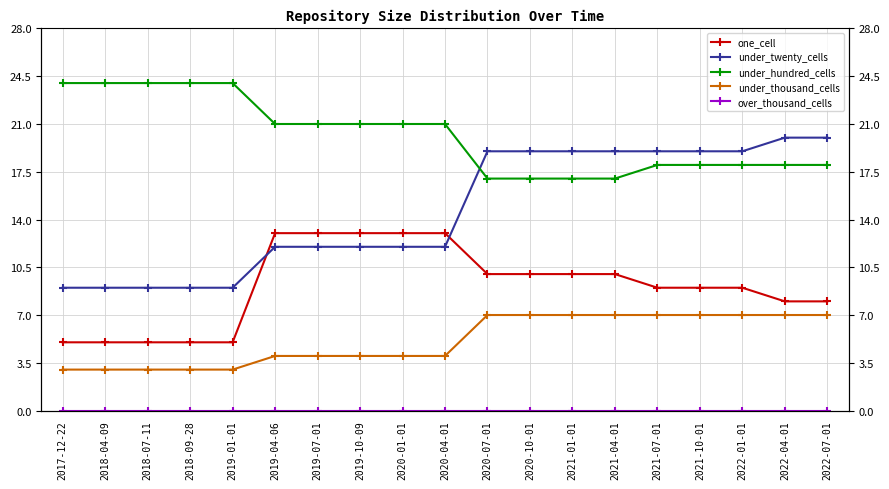

True or false: one_cell and under_twenty_cells intersect in this chart.

True